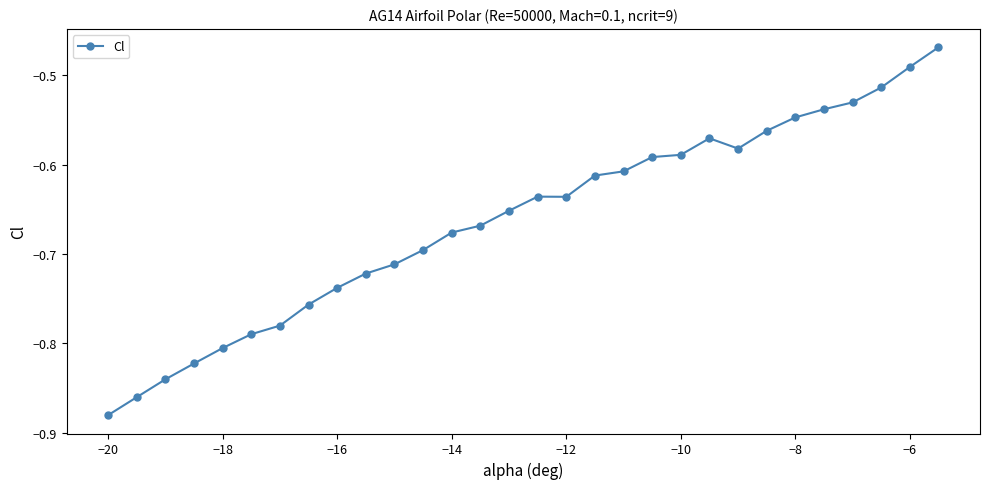

What is the difference between the maximum and minimum values?

0.4